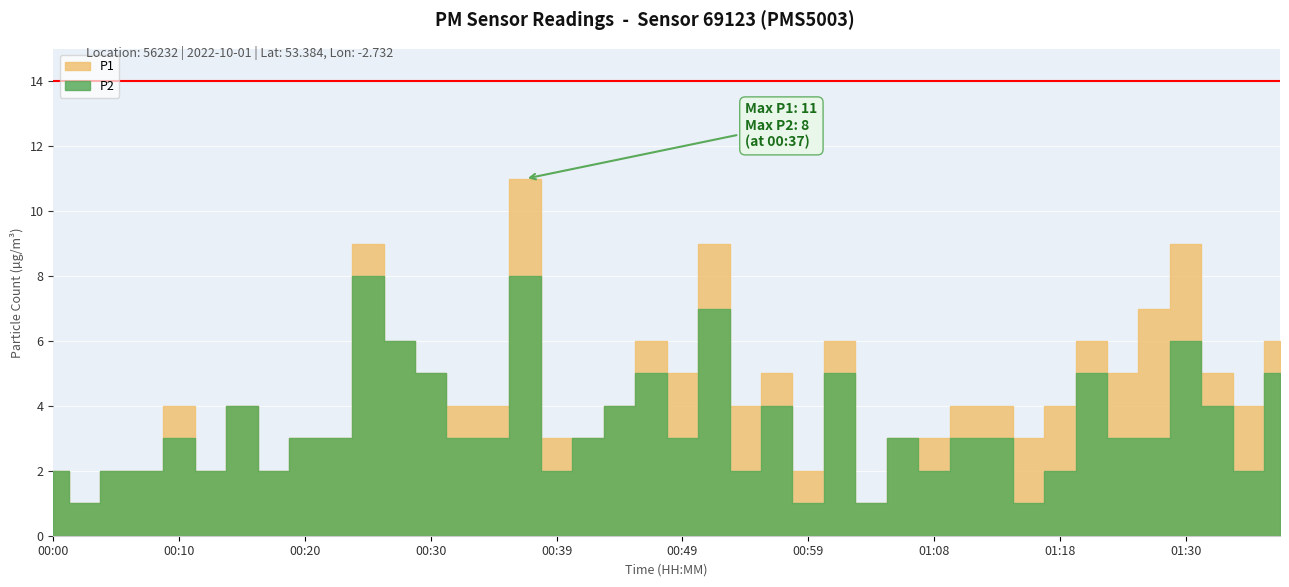

How many data points in P2 are less than 3?

14